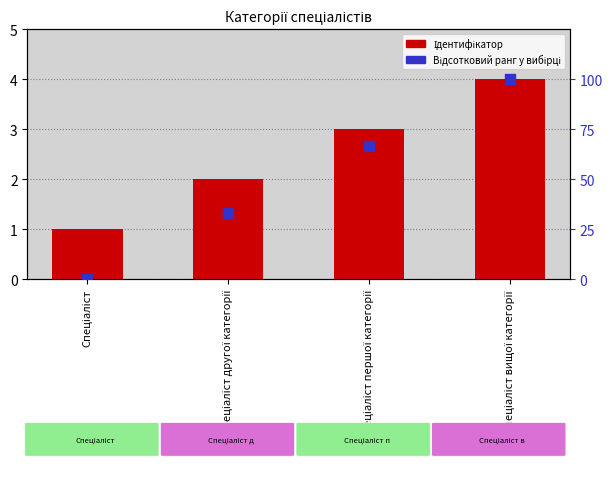

Which series contains the highest Y value?

Відсотковий ранг у вибірці